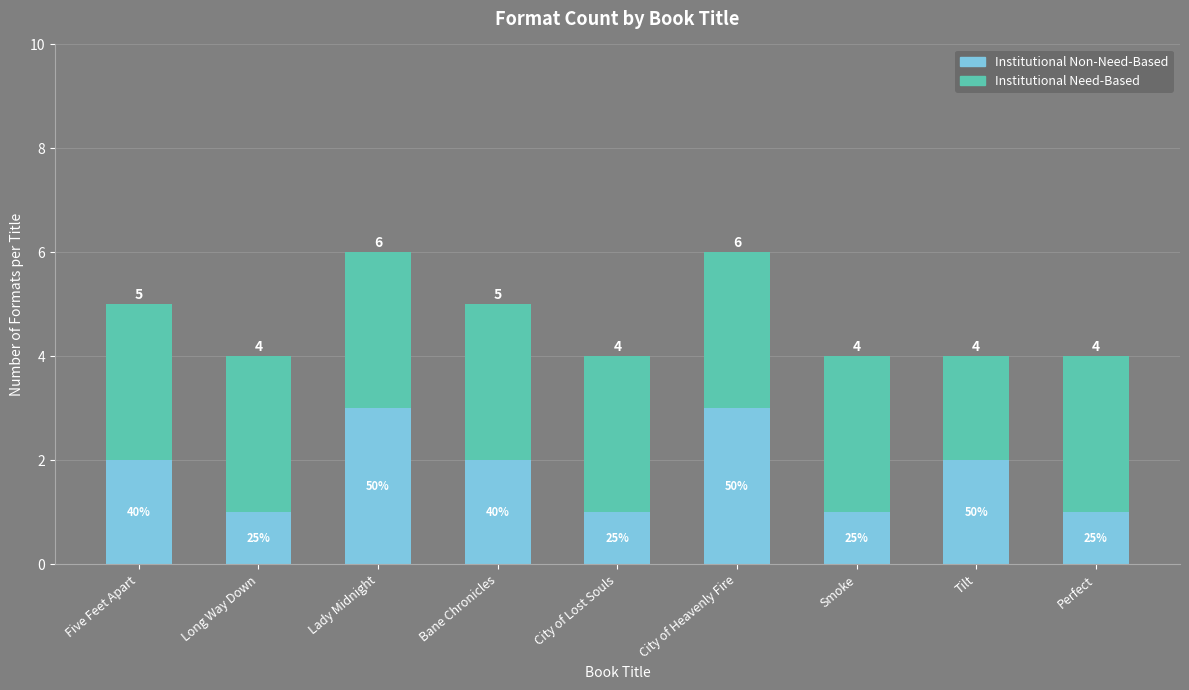

What are all the series names shown in the legend?

Institutional Non-Need-Based, Institutional Need-Based